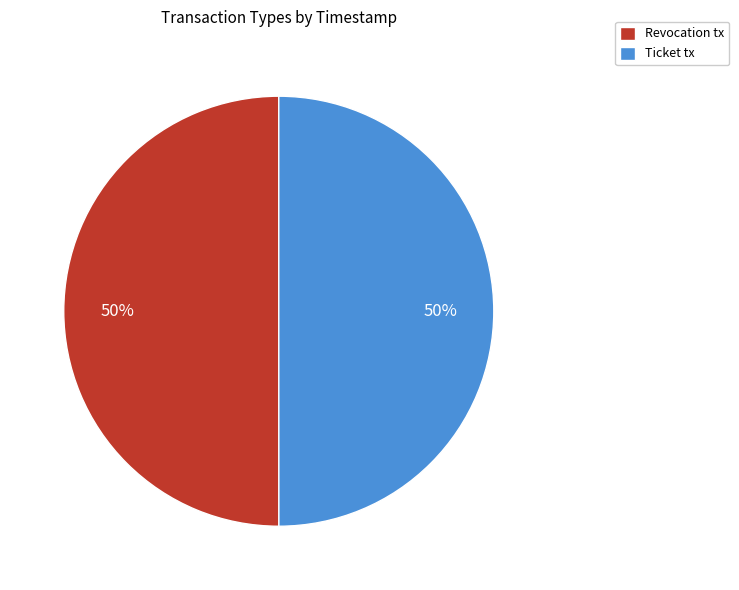

What is the ratio of the value at Revocation tx to the value at Ticket tx?

1.0